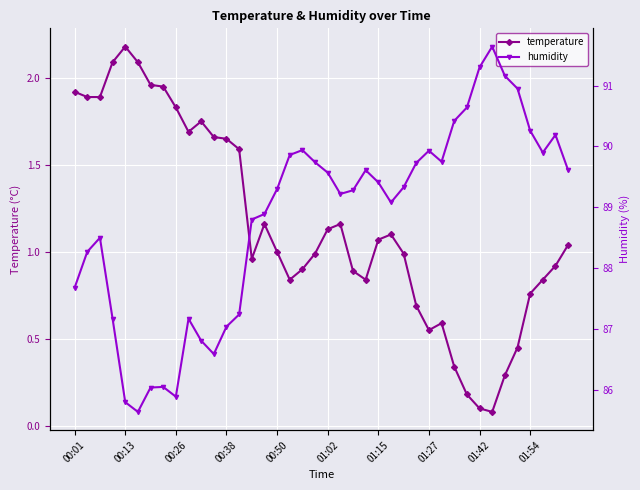

What is the difference between the maximum and minimum values in the temperature series?

2.1